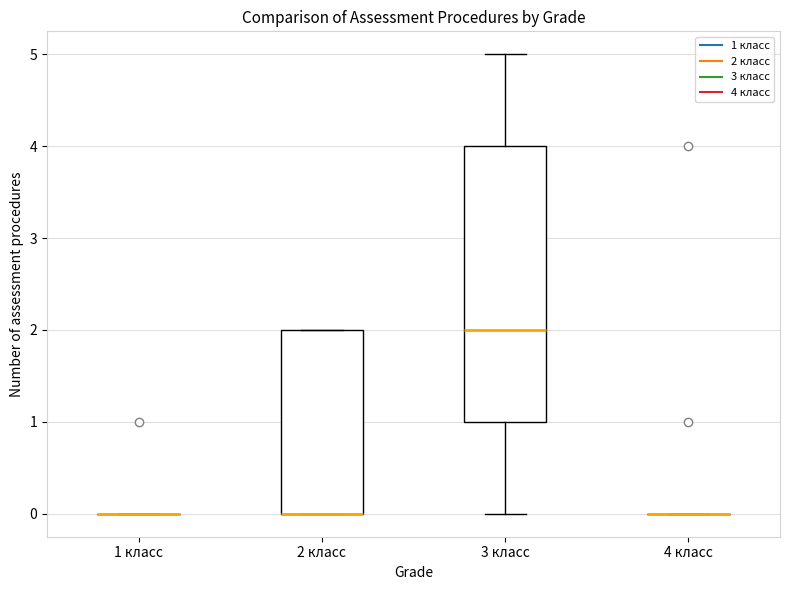

Where does the upper whisker of the box for 3 класс end on the y-axis? The values are not printed on the chart, so give them approximately, as read against the axis.

5